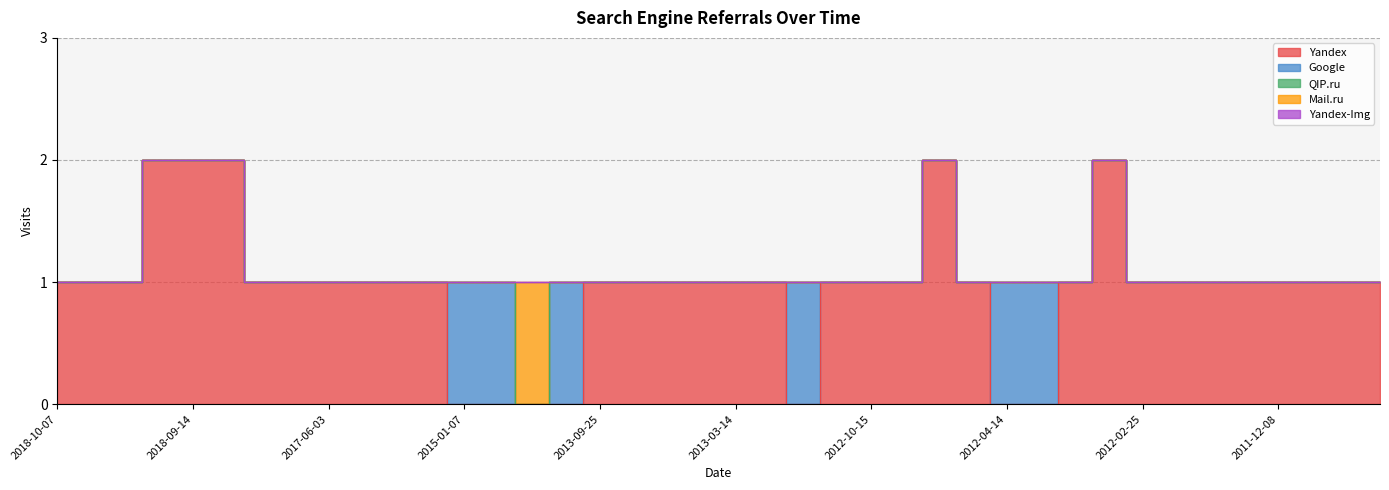

Which series has the largest total across all categories?

Yandex